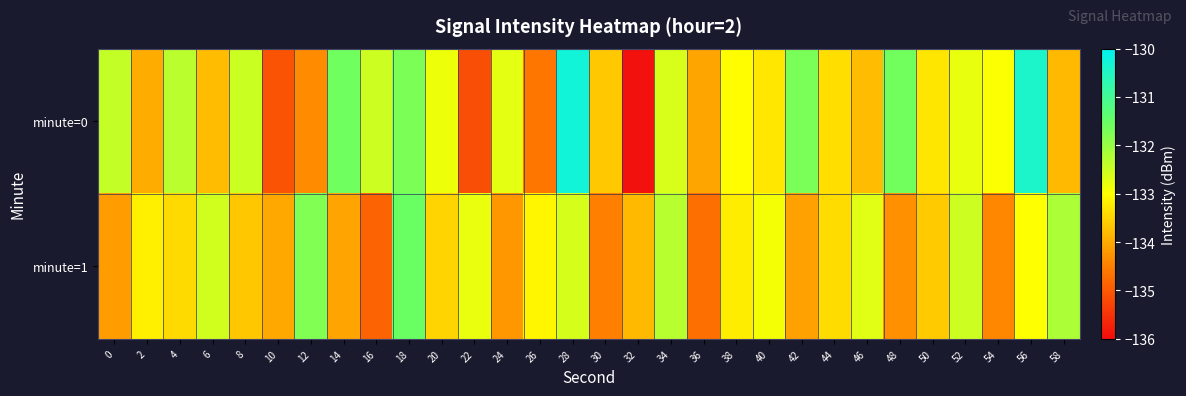

Reading left to right, extract all data points from this chart.

minute=0: 0=-132.4	2=-134.0	4=-132.3	6=-133.8	8=-132.5	10=-135.1	12=-134.4	14=-131.6	16=-132.5	18=-131.7	20=-132.8	22=-135.1	24=-132.7	26=-134.6	28=-130.3	30=-133.6	32=-135.9	34=-132.6	36=-134.1	38=-133.0	40=-133.3	42=-131.7	44=-133.4	46=-133.8	48=-131.6	50=-133.3	52=-132.8	54=-133.0	56=-130.4	58=-133.8
minute=1: 0=-134.2	2=-133.2	4=-133.4	6=-132.5	8=-133.6	10=-134.0	12=-131.8	14=-134.1	16=-134.9	18=-131.5	20=-133.5	22=-132.8	24=-134.2	26=-133.1	28=-132.6	30=-134.5	32=-133.8	34=-132.3	36=-134.7	38=-133.2	40=-132.9	42=-134.1	44=-133.4	46=-132.7	48=-134.3	50=-133.6	52=-132.5	54=-134.4	56=-133.0	58=-132.2